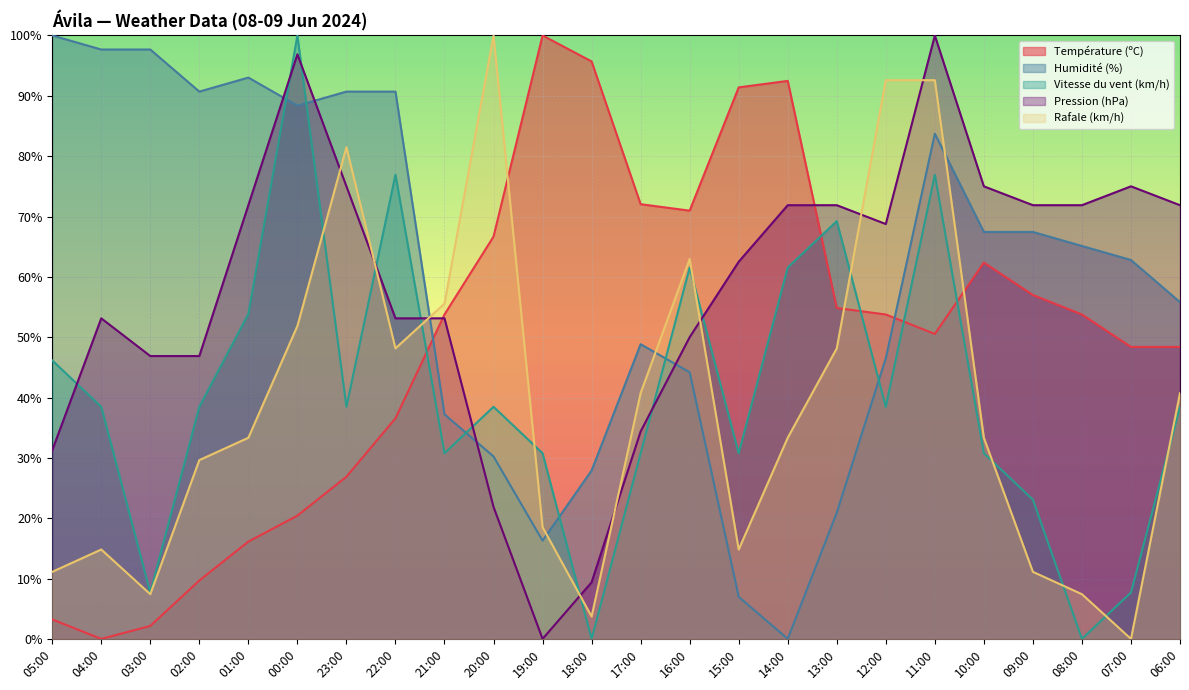

Is it true that Température (ºC) equals 16.1 at 01:00?

True